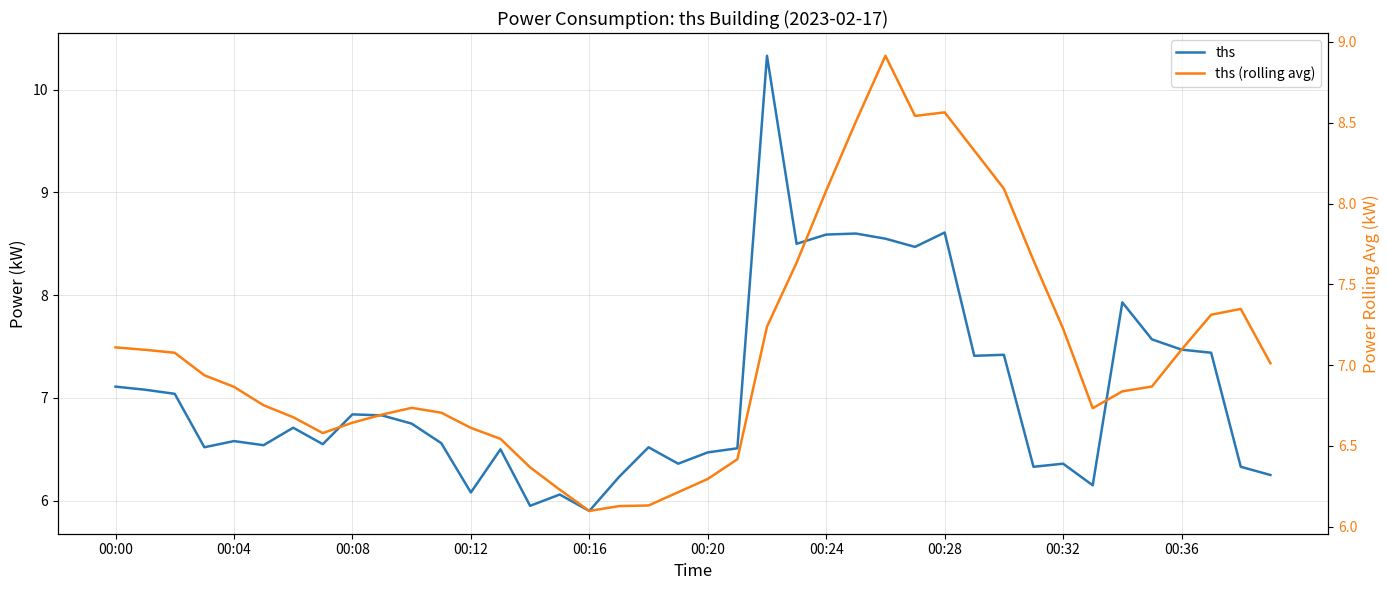

What is the label of the 40th point from the right?

00:00